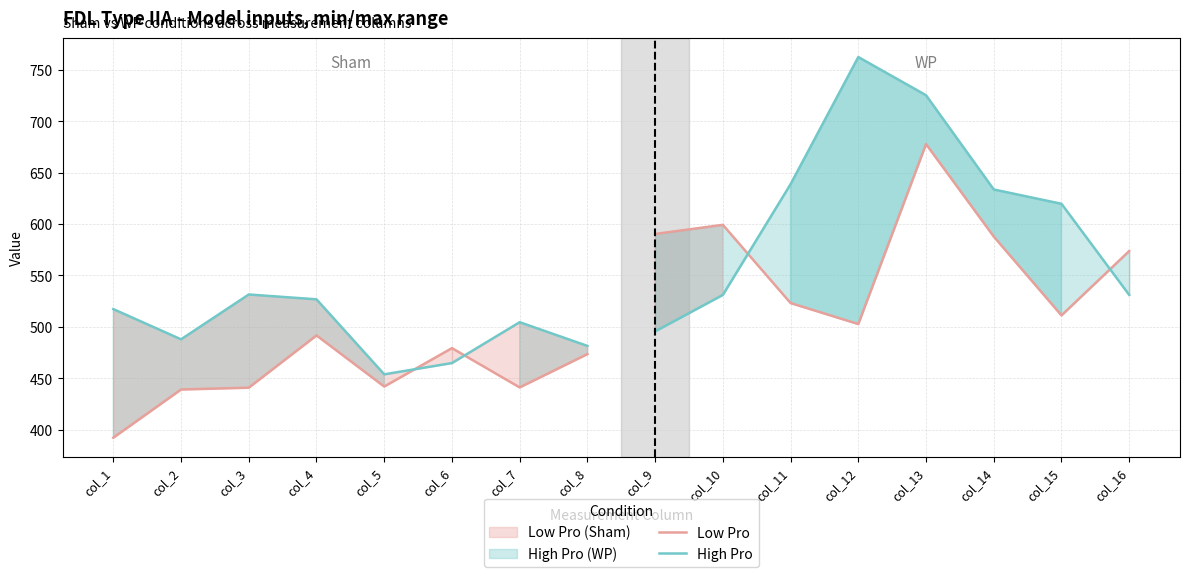

True or false: High Pro and Low Pro intersect in this chart.

True